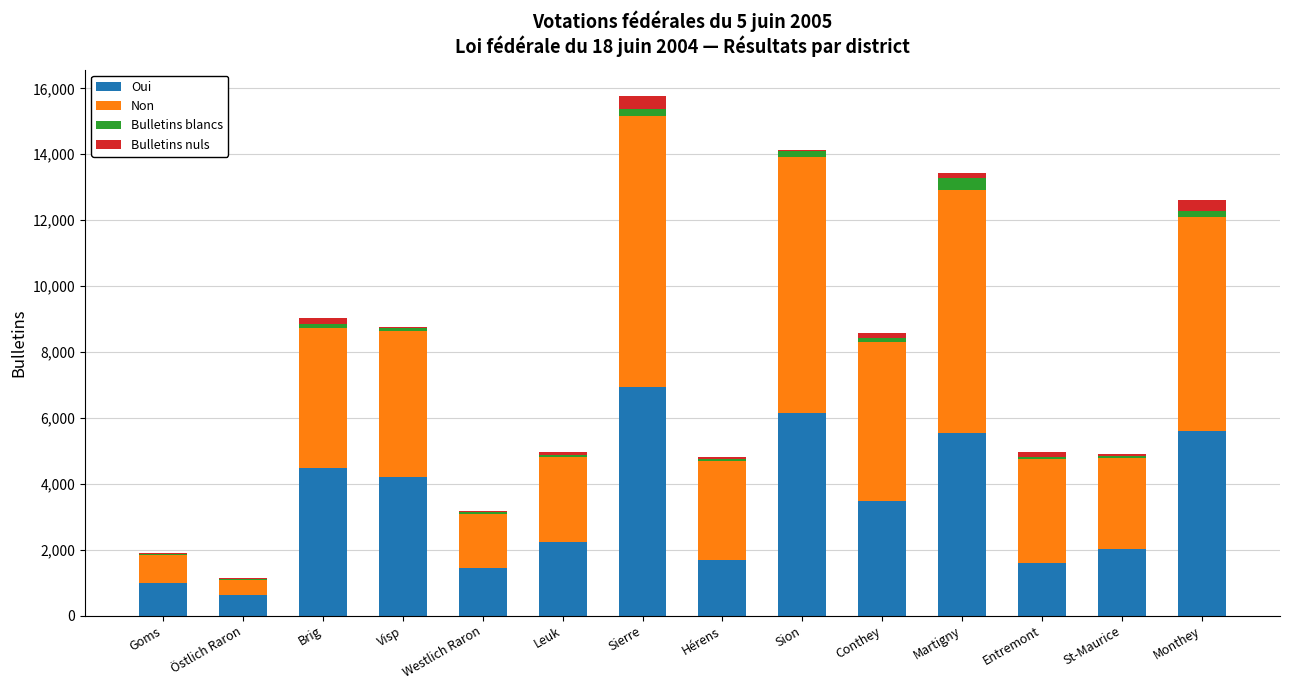

How many data points does each series have?

14